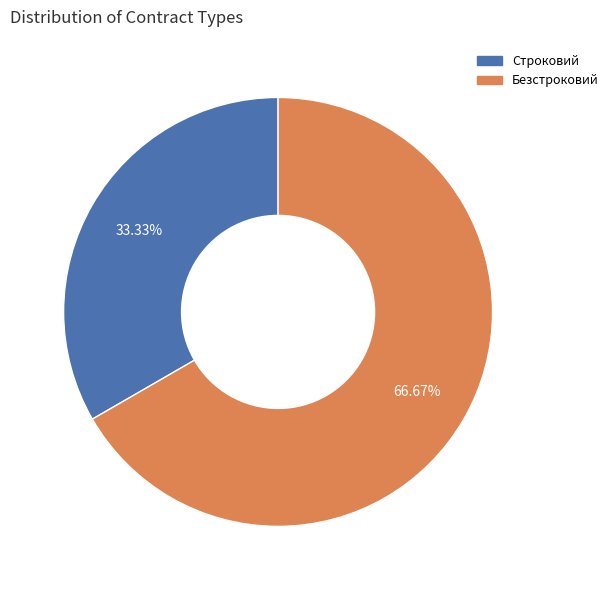

What percentage is the Строковий slice, to the nearest percent?

33%